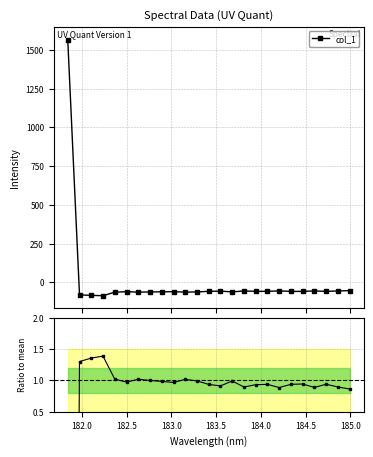

True or false: col_1 has more than 2 points higher than both neighbors.

True